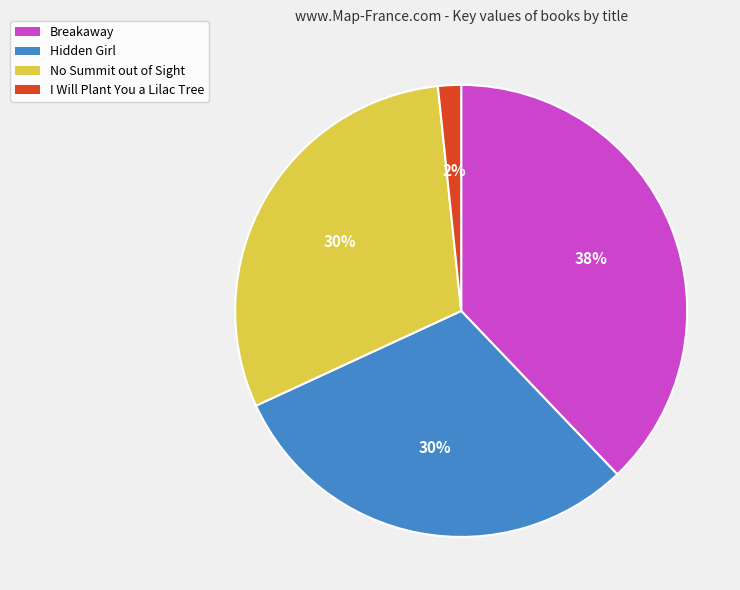

To the nearest percent, what is the average slice percentage?

25%